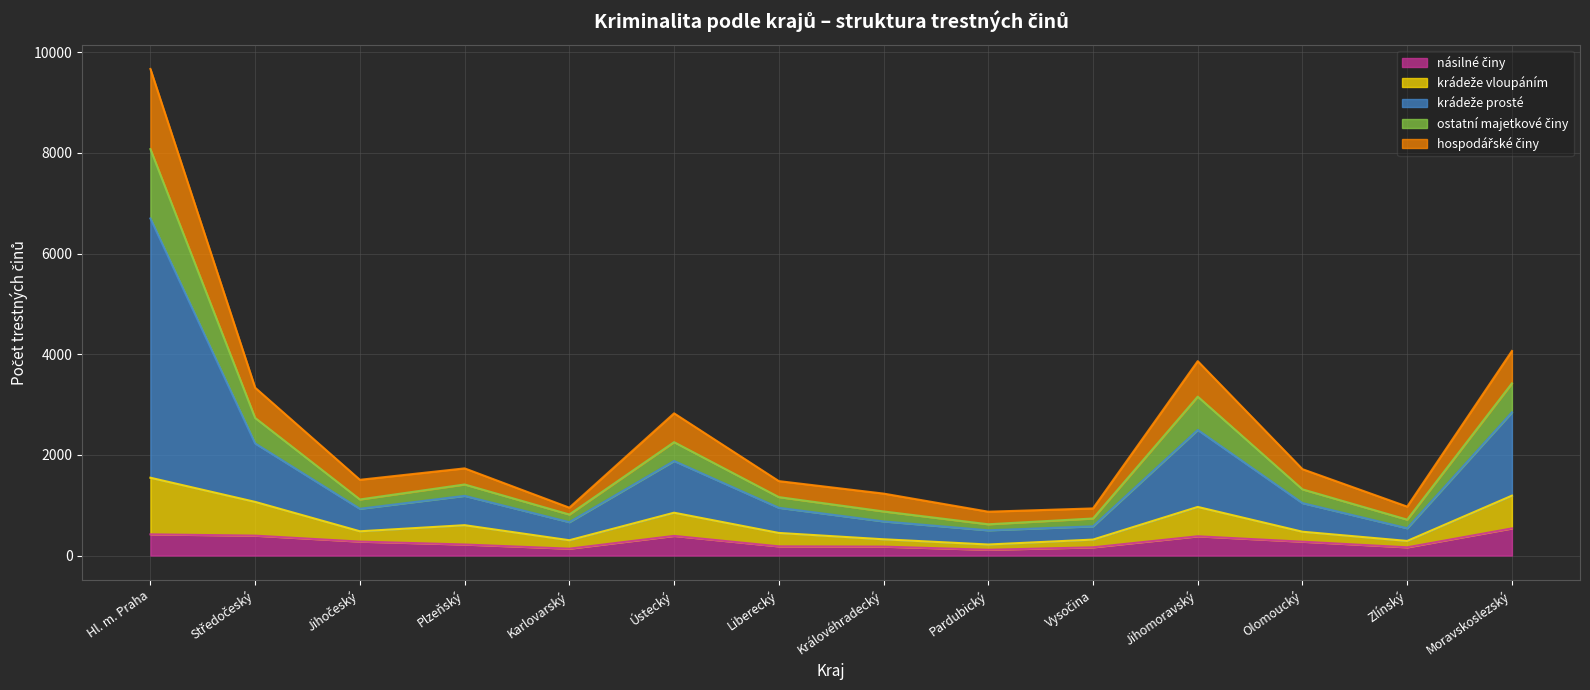

At which label does hospodářské činy first exceed 1315?

Hl. m. Praha